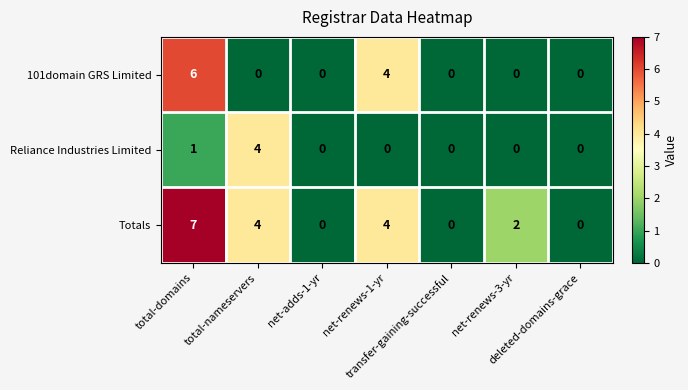

What is the difference between the second highest and minimum values in the 101domain GRS Limited series?

4